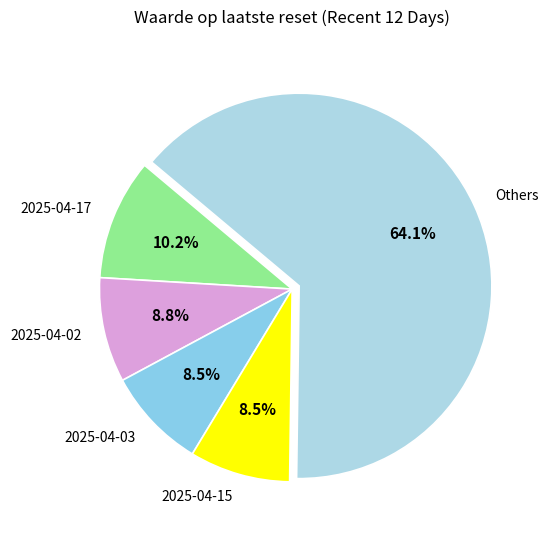

Approximately how many times larger is the value at 2025-04-17 compared to 2025-04-02?

1.2